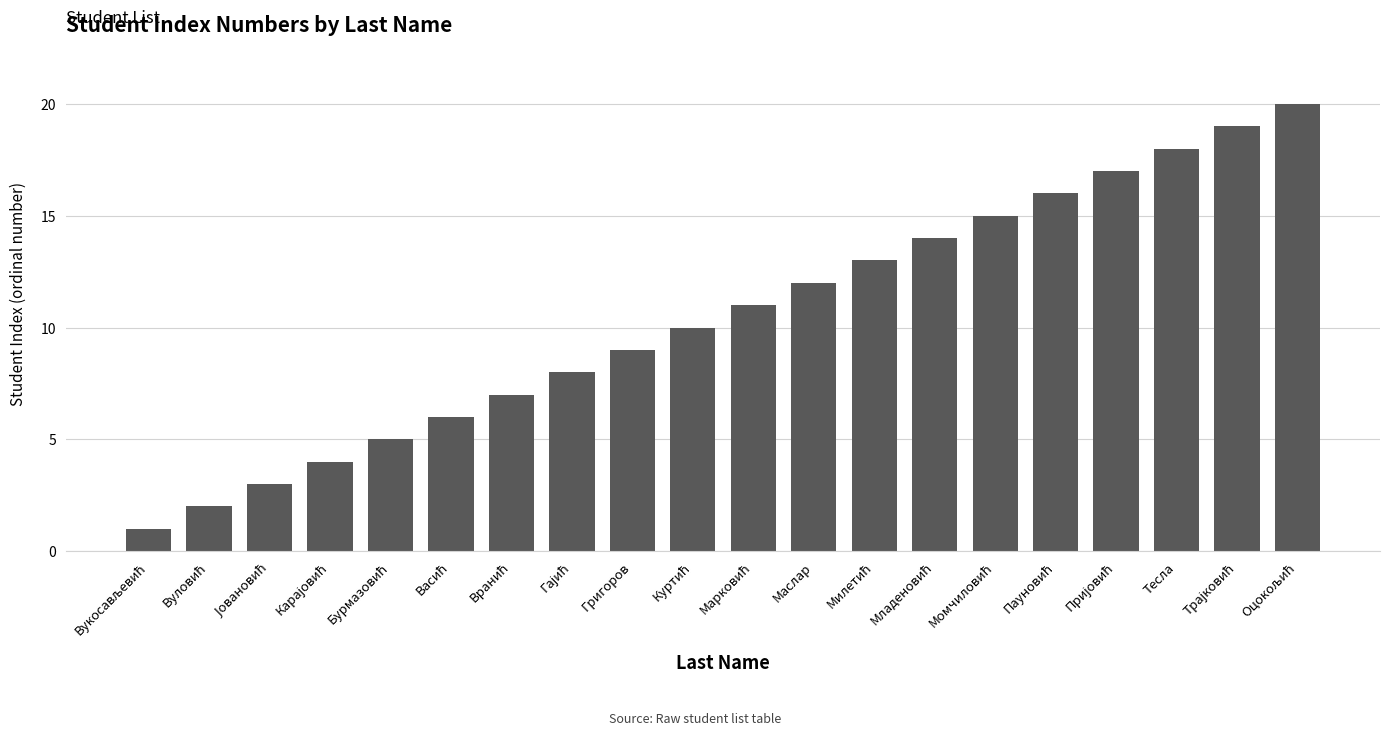

Reading left to right, transcribe all the data shown in this chart.

1	2	3	4	5	6	7	8	9	10	11	12	13	14	15	16	17	18	19	20